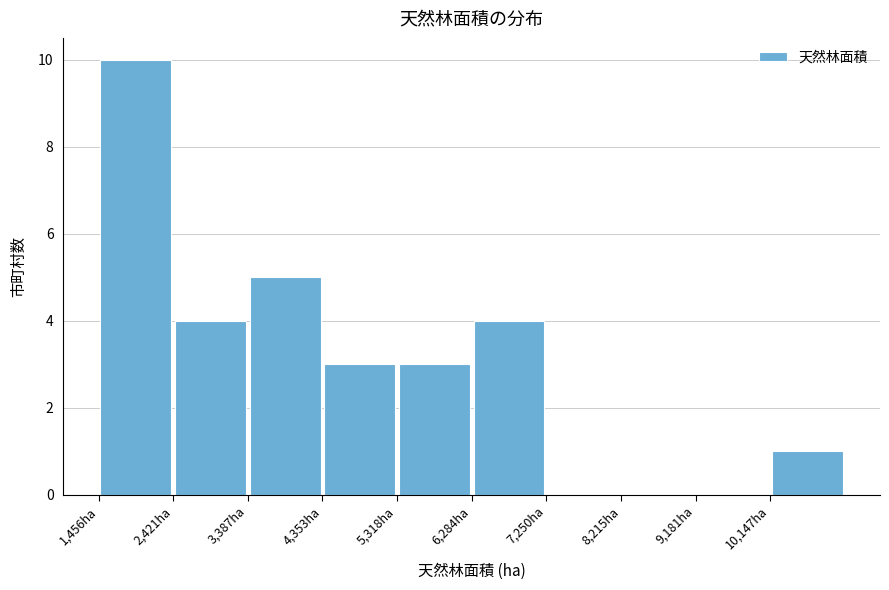

Reading left to right, transcribe this chart: for each bar, give the range it covers on the x-axis and its height. Neither the bar edges nor the heights are printed on the chart, so give them approximately, as read against the axes.

1500 to 2400: 10
2400 to 3400: 4
3400 to 4400: 5
4400 to 5300: 3
5300 to 6300: 3
6300 to 7300: 4
7300 to 8200: 0
8200 to 9200: 0
9200 to 10100: 0
10100 to 11100: 1